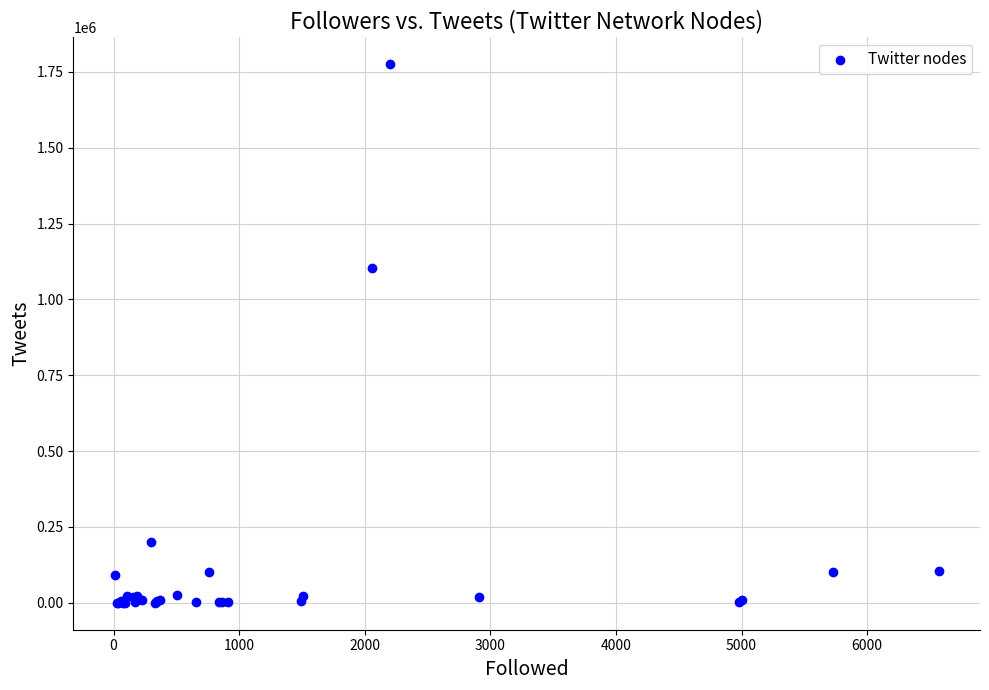

What Y value in the scatter plot is closest to 888234?

1102319